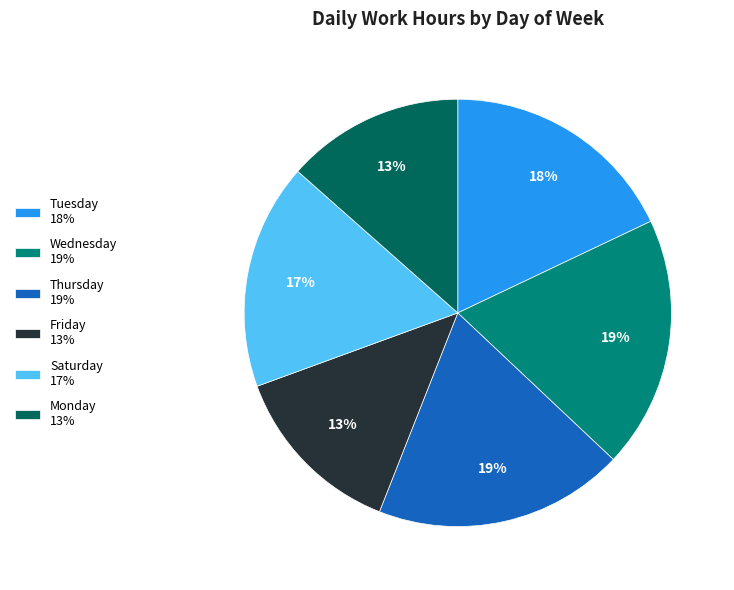

What is the ratio of the value at Wednesday 19% to the value at Saturday 17%?

1.1